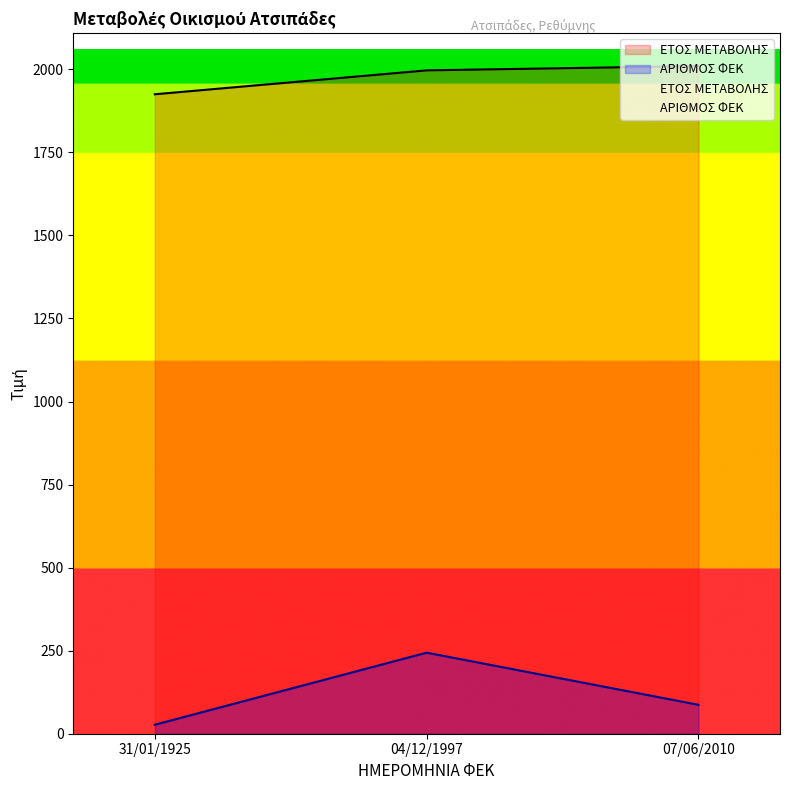

Is it true that ΕΤΟΣ ΜΕΤΑΒΟΛΗΣ equals 1344 at 07/06/2010?

False